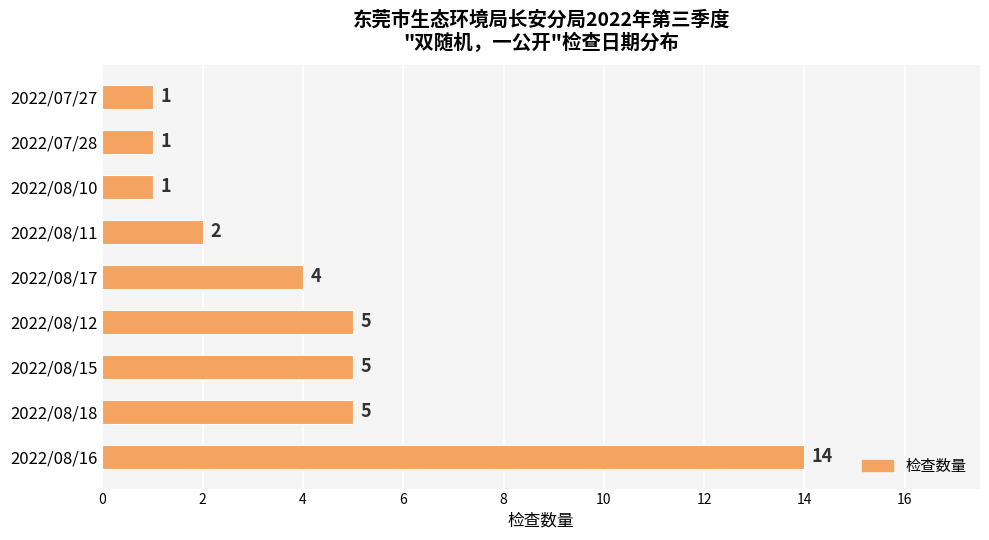

What is the change in value from 2022/08/17 to 2022/07/27?

-3